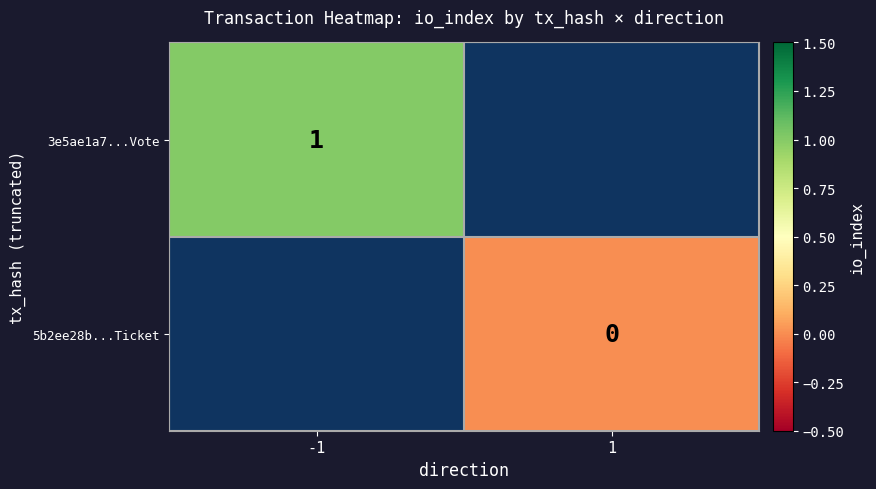

True or false: 3e5ae1a7...Vote has a value of 2 at -1.

False